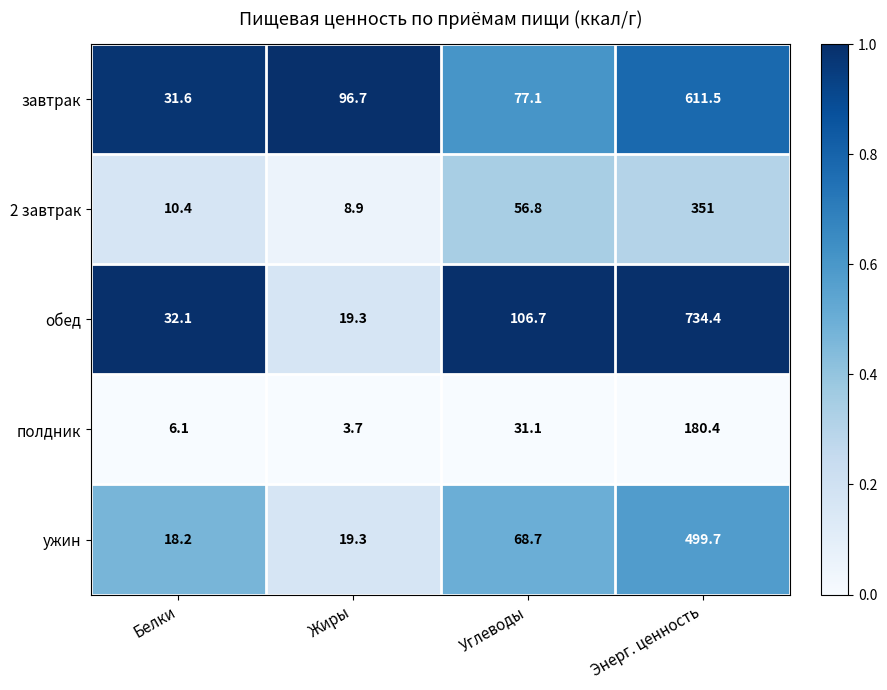

What is the total value across all series at Жиры?

147.9